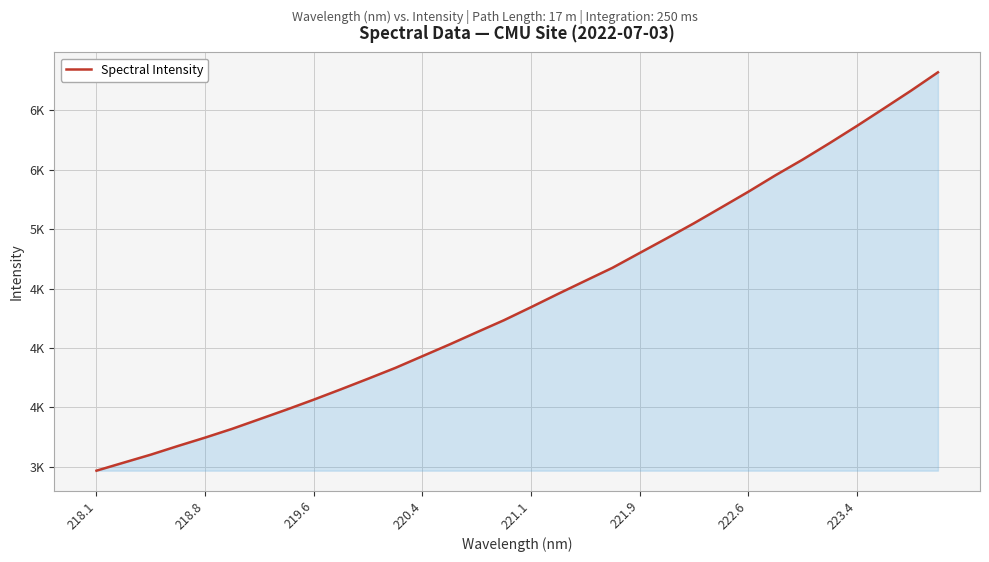

What is the sum of all values?

141263.1